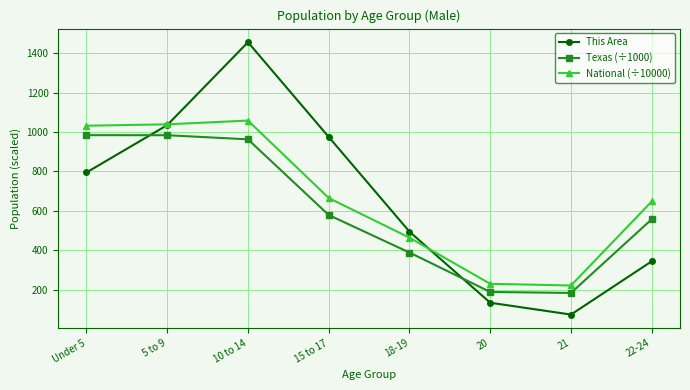

What is the smallest value displayed?

75.0